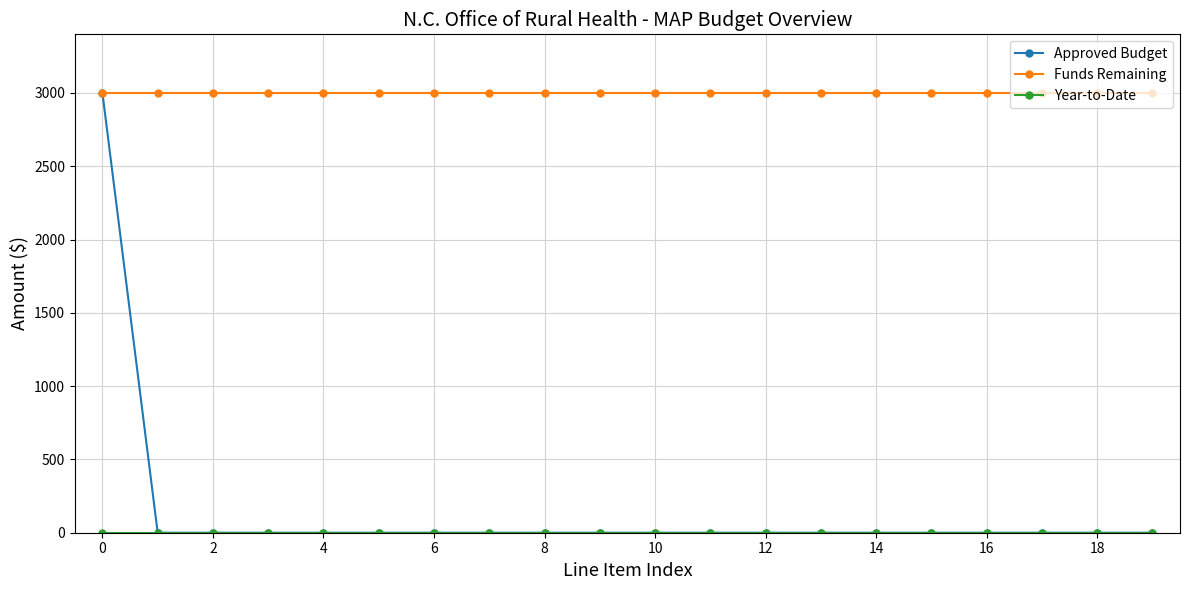

At how many categories does at least one series exceed 2079?

20